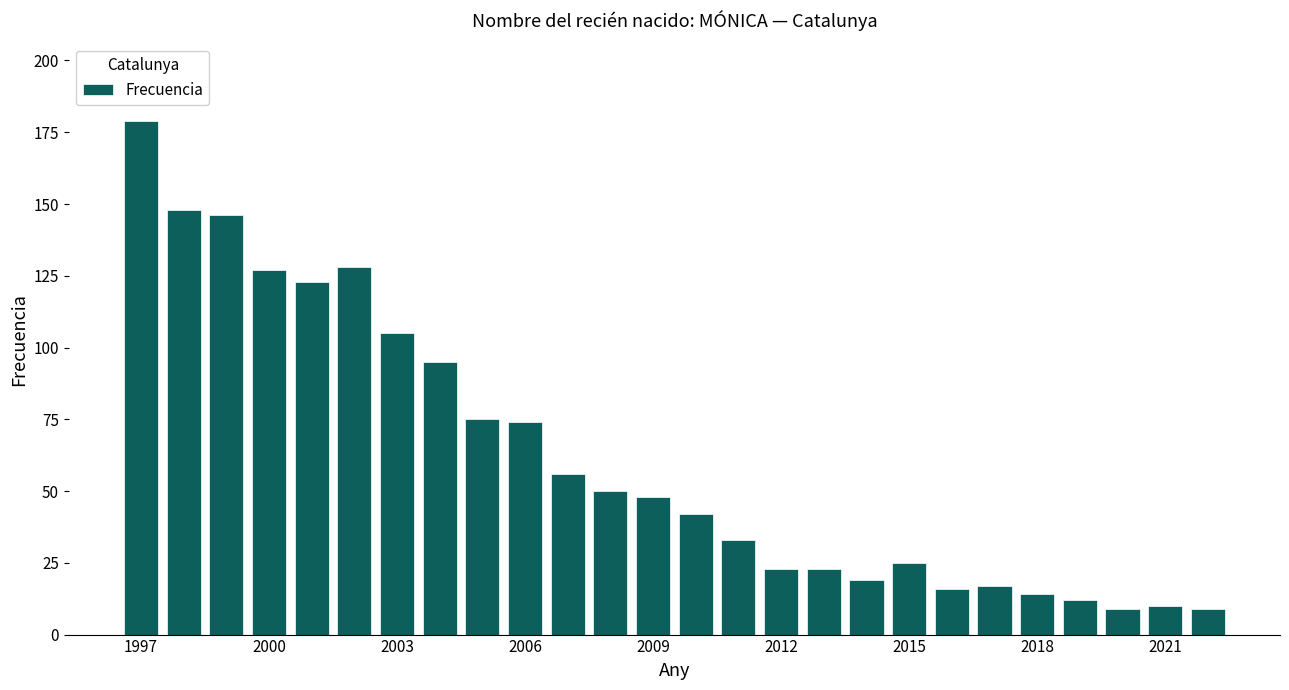

What is the maximum value shown in the chart?

179